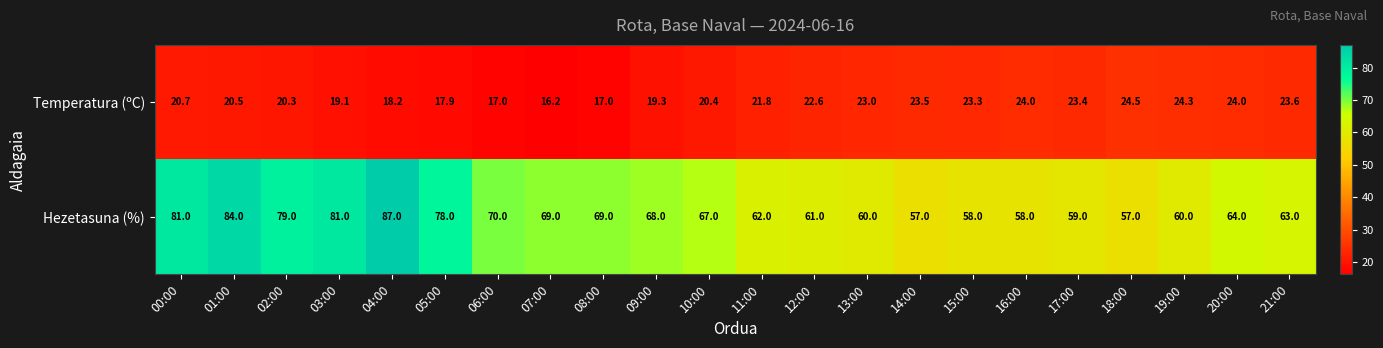

The value of Hezetasuna (%) at 21:00 is 63.0. True or false?

True